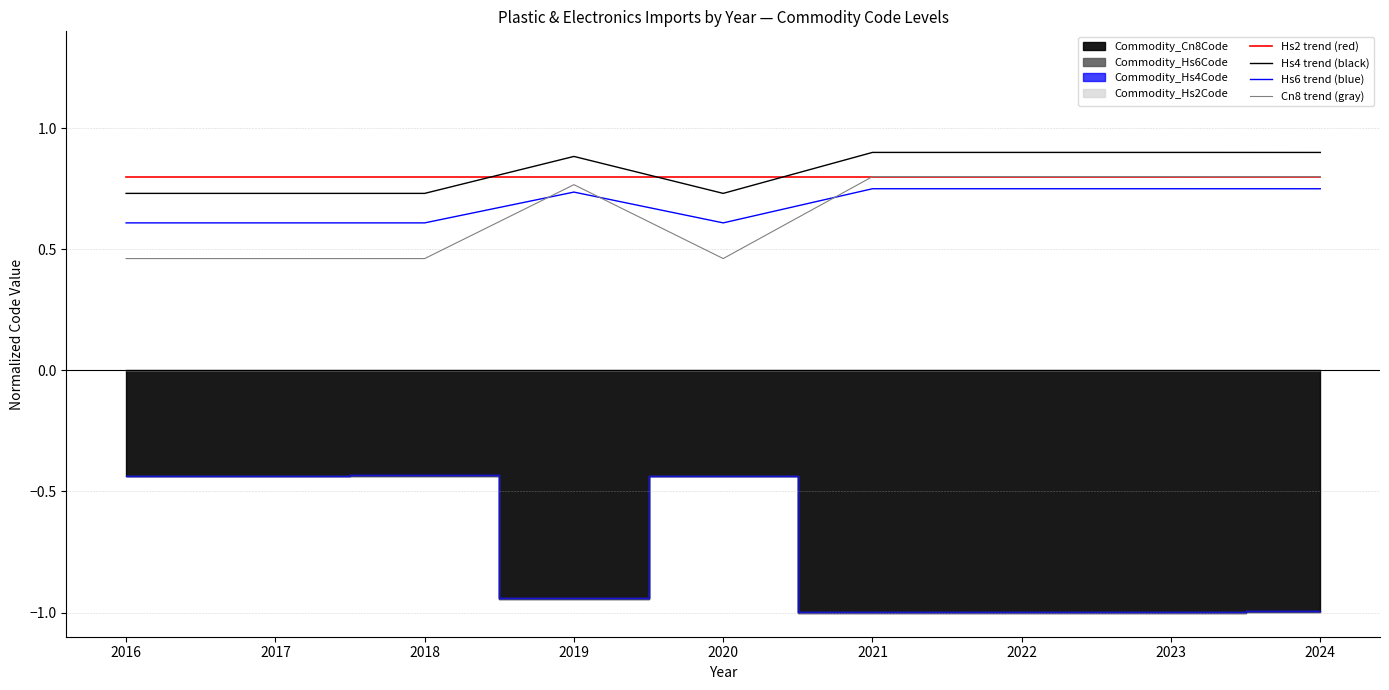

True or false: Hs4 trend (black) and Hs6 trend (blue) cross at least once.

False